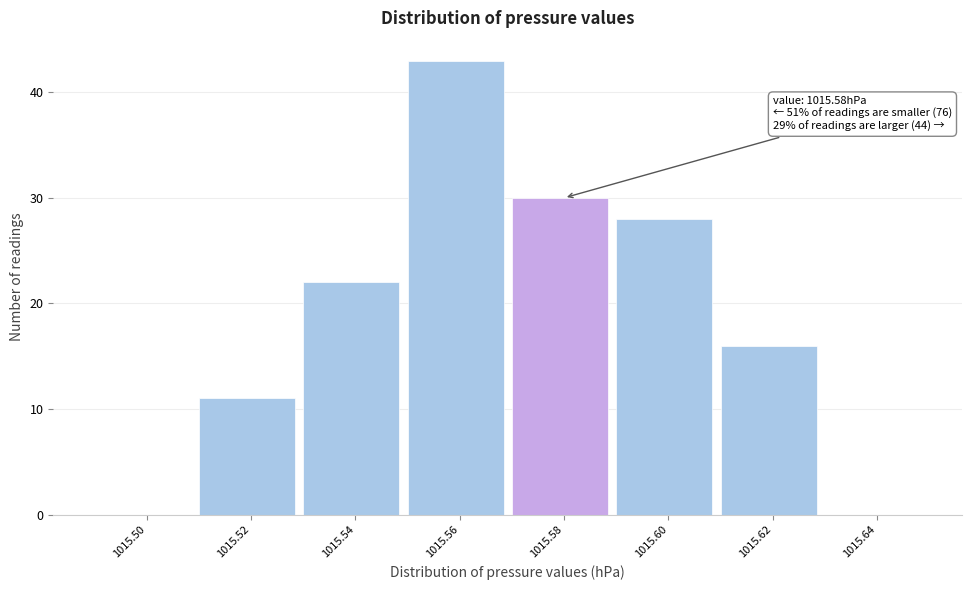

Reading left to right, transcribe all the data shown in this chart.

1015.50=0	1015.52=11	1015.54=22	1015.56=43	1015.58=30	1015.60=28	1015.62=16	1015.64=0